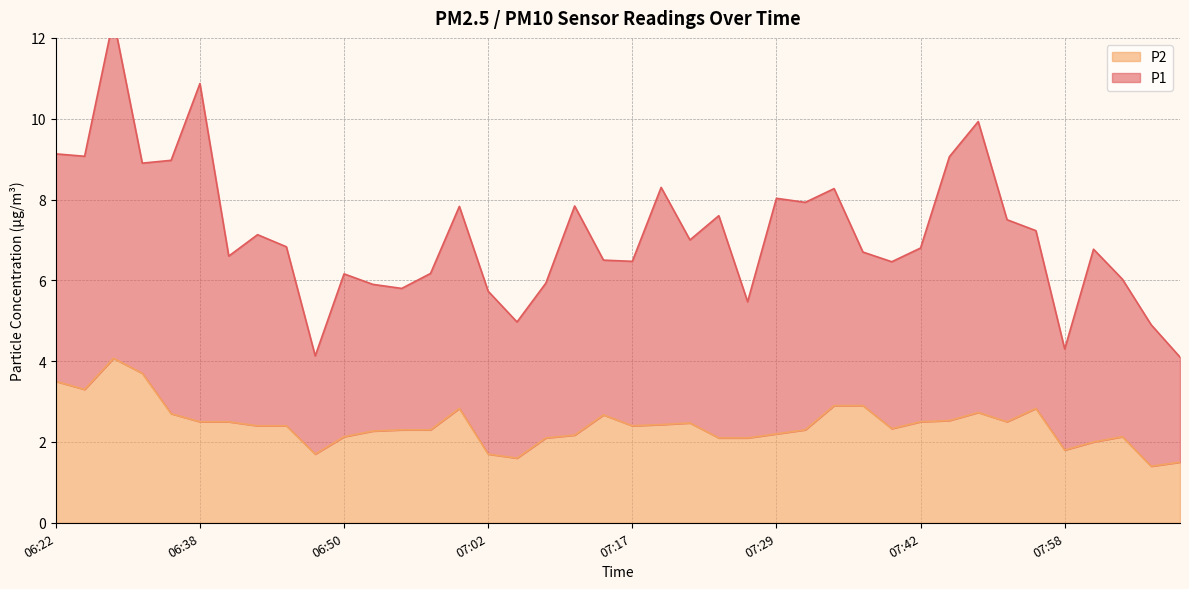

What is the maximum value for P2?

4.1